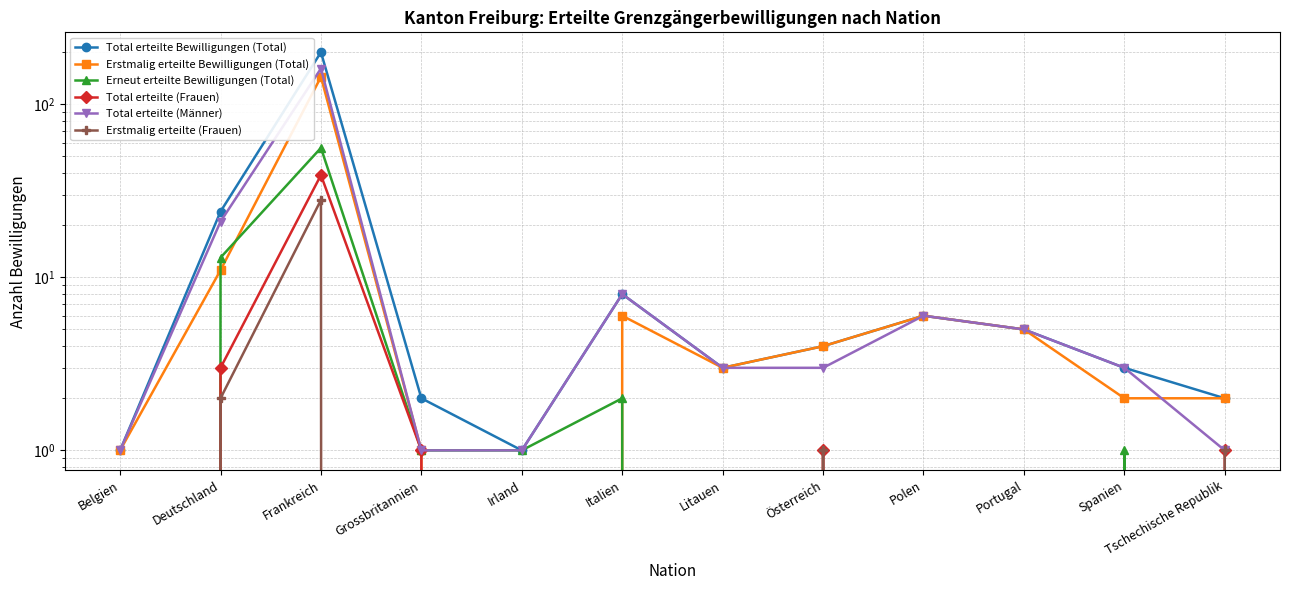

True or false: Erneut erteilte Bewilligungen (Total) has a value of 22 at Deutschland.

False